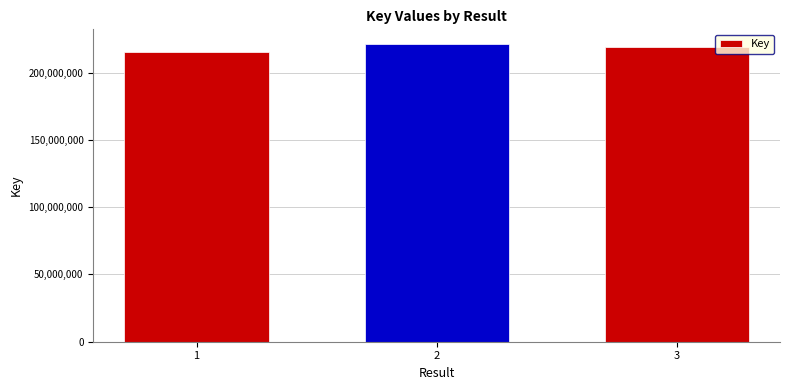

Count the values in the range 215380319 to 221035670.

3